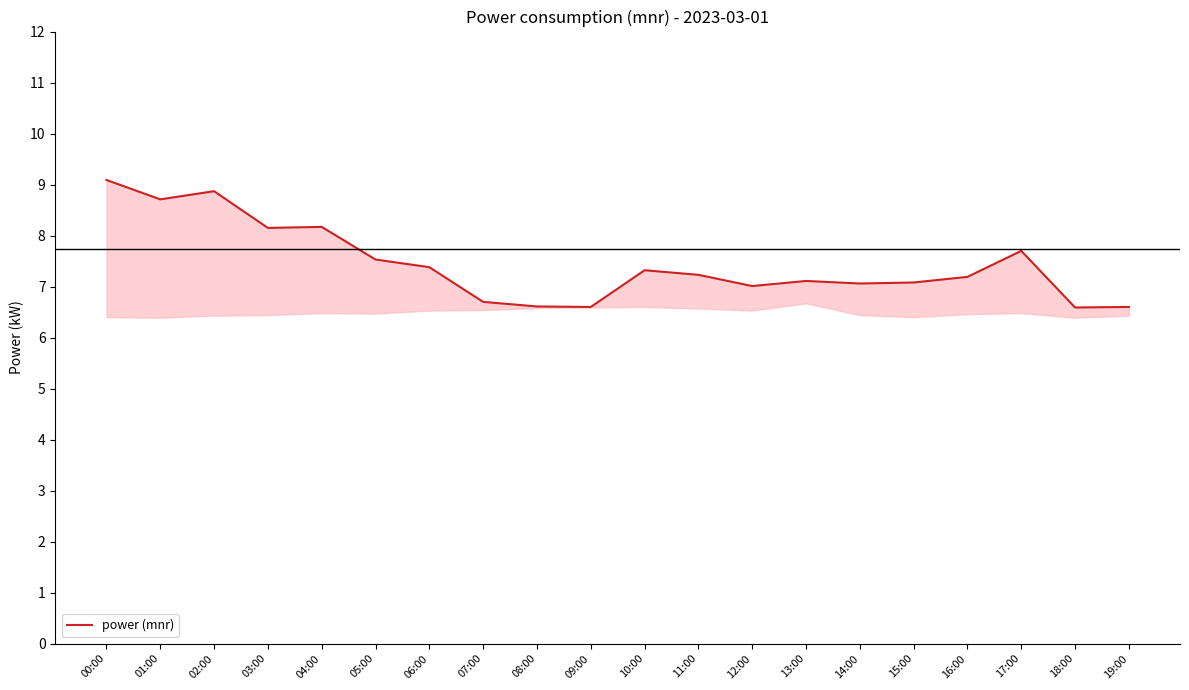

Is it true that the value at 15:00 is 4.5?

False